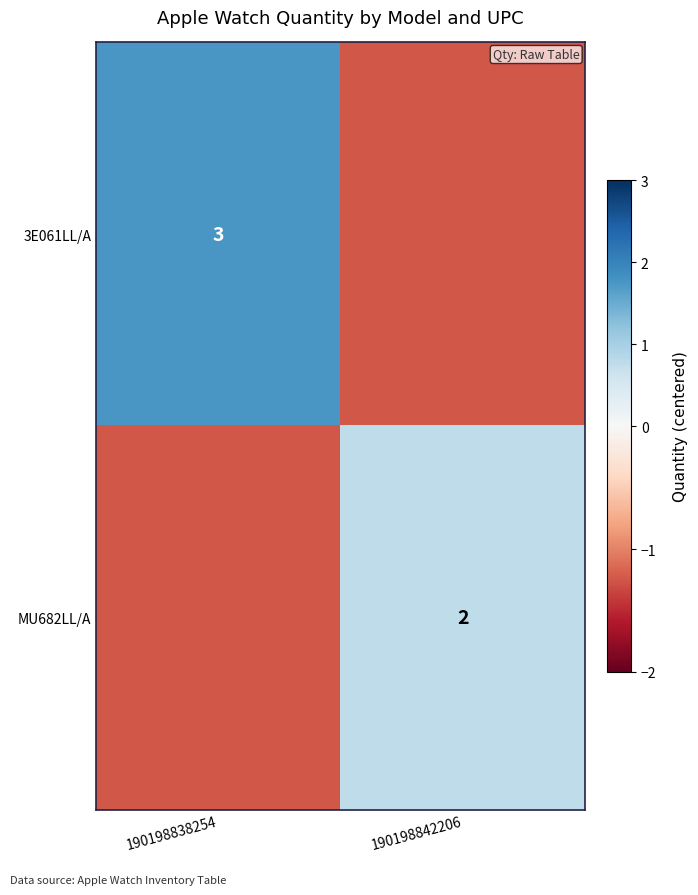

Is the value of MU682LL/A at 190198842206 greater than the value of 3E061LL/A at 190198838254?

No